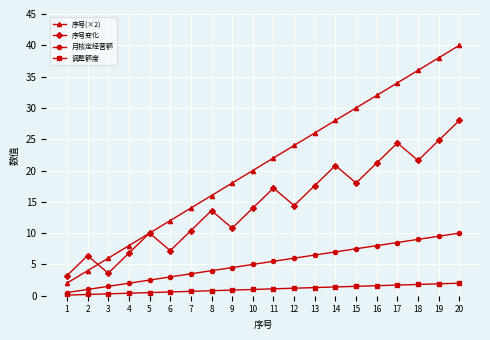

Does the chart display data point markers on the line(s)?

Yes